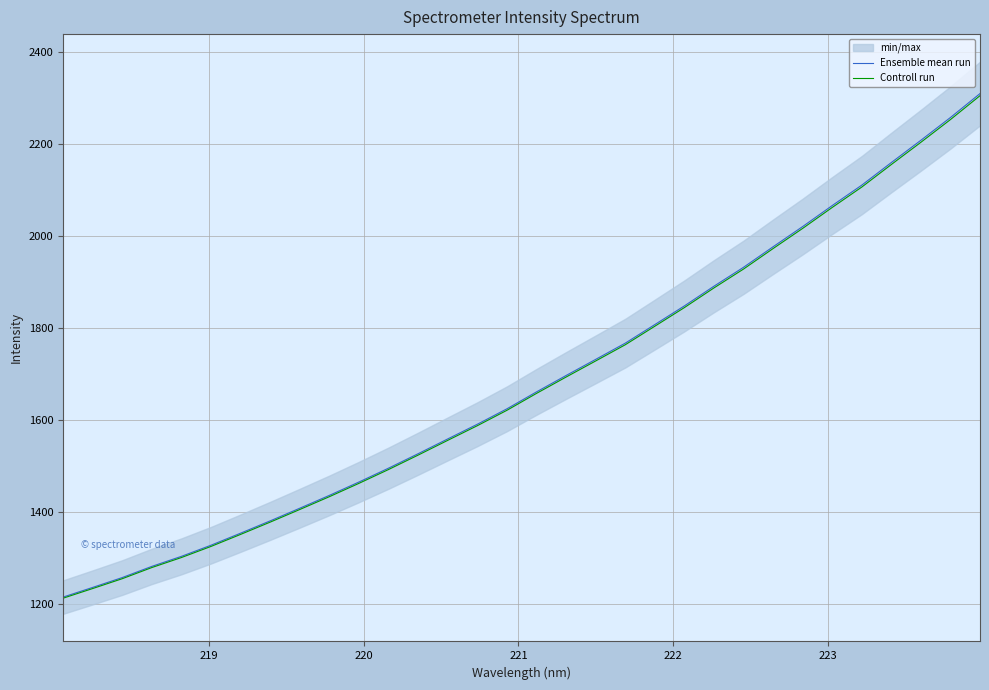

What is the difference between the maximum and minimum values in the Controll run series?

1093.6